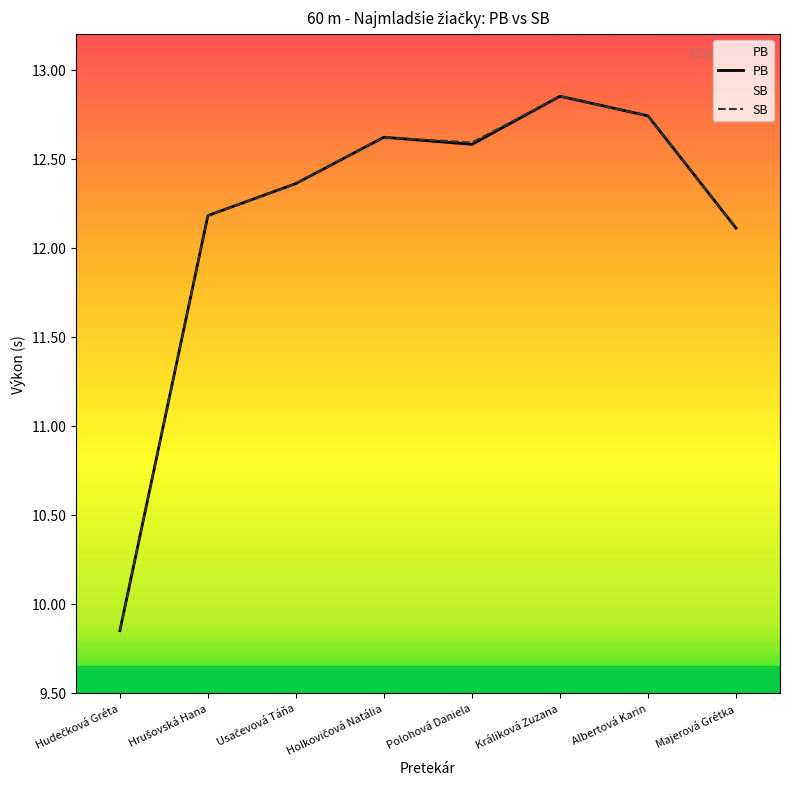

What are all the series names shown in the legend?

PB, SB